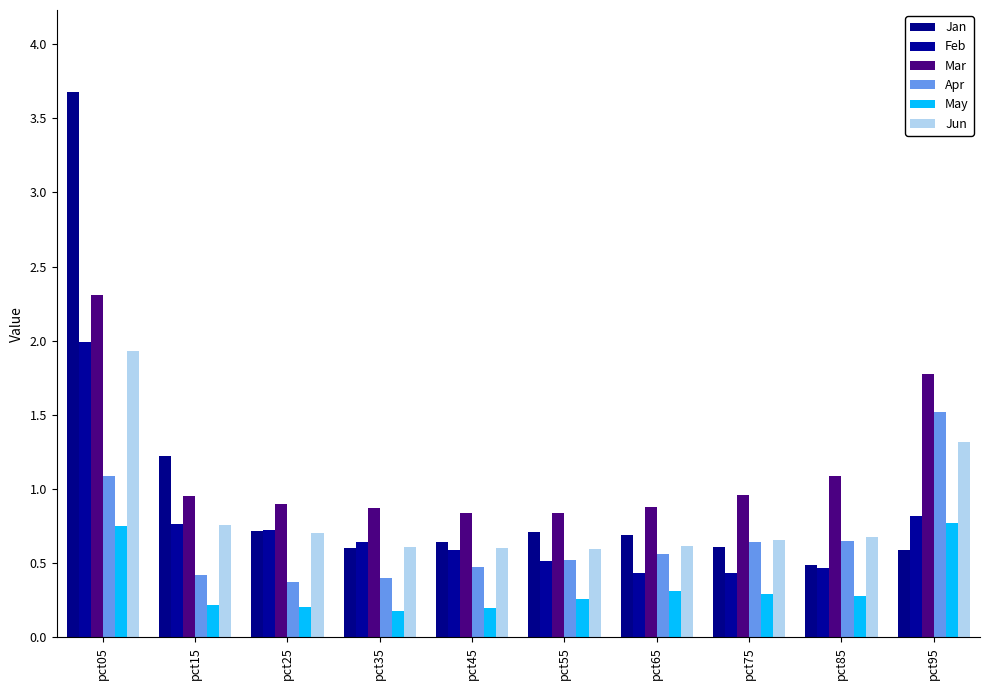

Reading right to left, list all the values displayed in this chart.

Jan: pct95=0.6	pct85=0.5	pct75=0.6	pct65=0.7	pct55=0.7	pct45=0.6	pct35=0.6	pct25=0.7	pct15=1.2	pct05=3.7
Feb: pct95=0.8	pct85=0.5	pct75=0.4	pct65=0.4	pct55=0.5	pct45=0.6	pct35=0.6	pct25=0.7	pct15=0.8	pct05=2.0
Mar: pct95=1.8	pct85=1.1	pct75=1.0	pct65=0.9	pct55=0.8	pct45=0.8	pct35=0.9	pct25=0.9	pct15=1.0	pct05=2.3
Apr: pct95=1.5	pct85=0.6	pct75=0.6	pct65=0.6	pct55=0.5	pct45=0.5	pct35=0.4	pct25=0.4	pct15=0.4	pct05=1.1
May: pct95=0.8	pct85=0.3	pct75=0.3	pct65=0.3	pct55=0.3	pct45=0.2	pct35=0.2	pct25=0.2	pct15=0.2	pct05=0.7
Jun: pct95=1.3	pct85=0.7	pct75=0.7	pct65=0.6	pct55=0.6	pct45=0.6	pct35=0.6	pct25=0.7	pct15=0.8	pct05=1.9